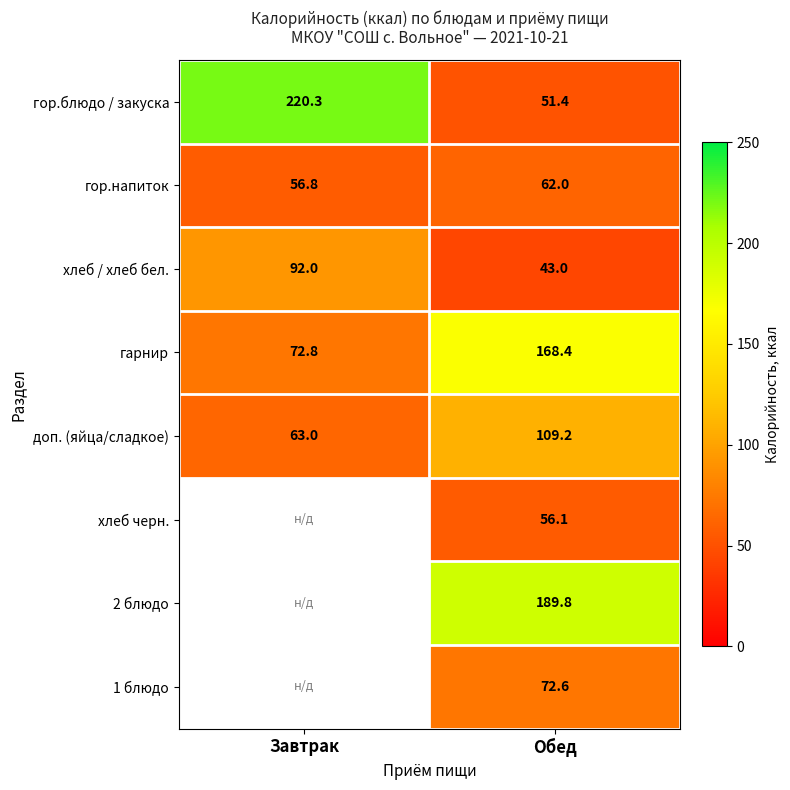

Is the value of гор.напиток at Завтрак greater than the value of гор.блюдо / закуска at Обед?

Yes